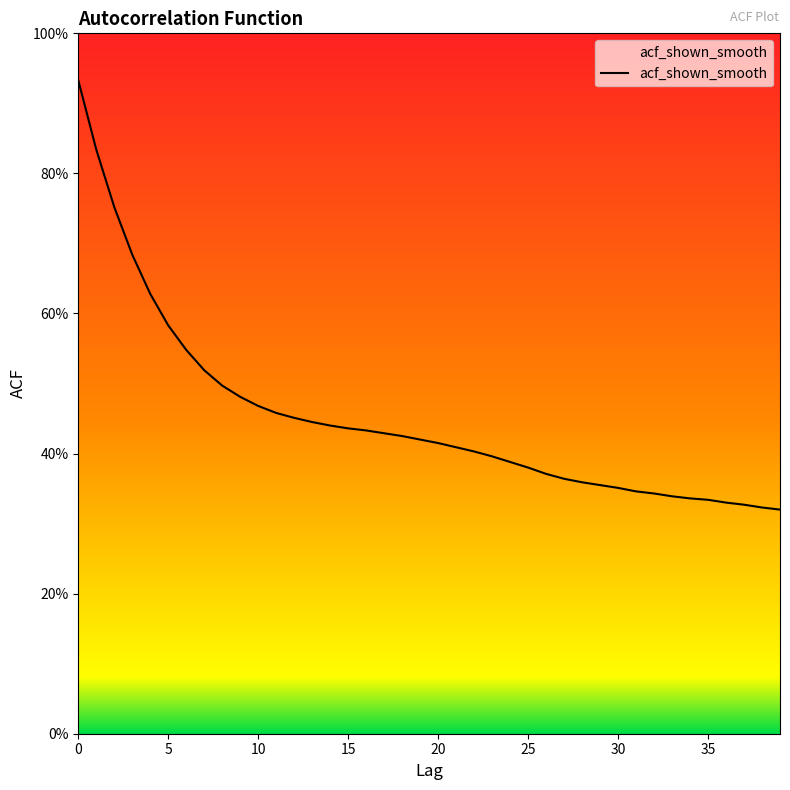

What is the maximum value shown in the chart?

0.9